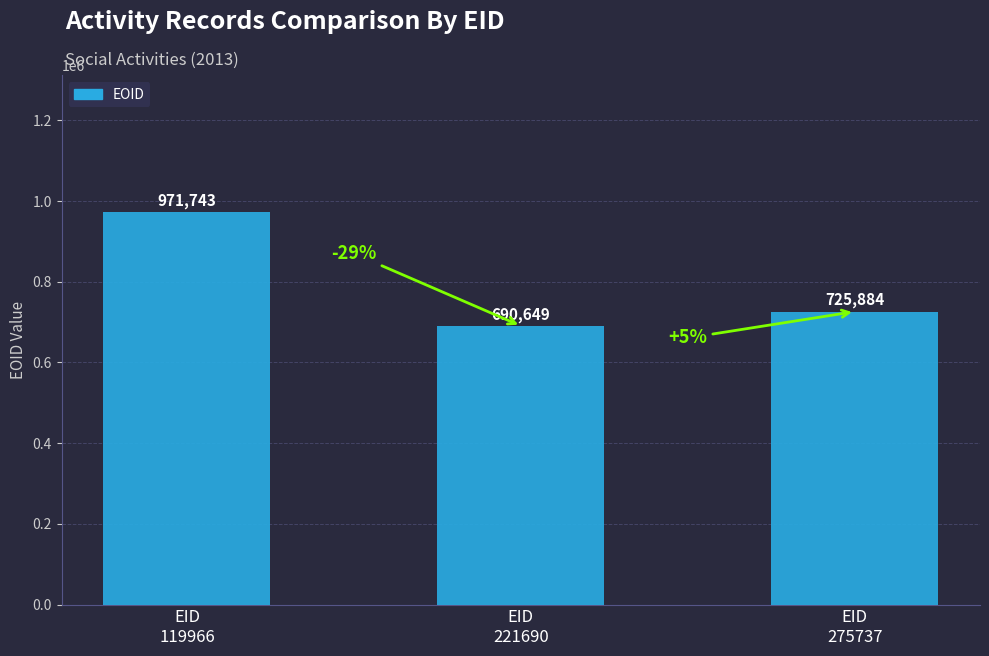

What is the smallest value displayed?

690649